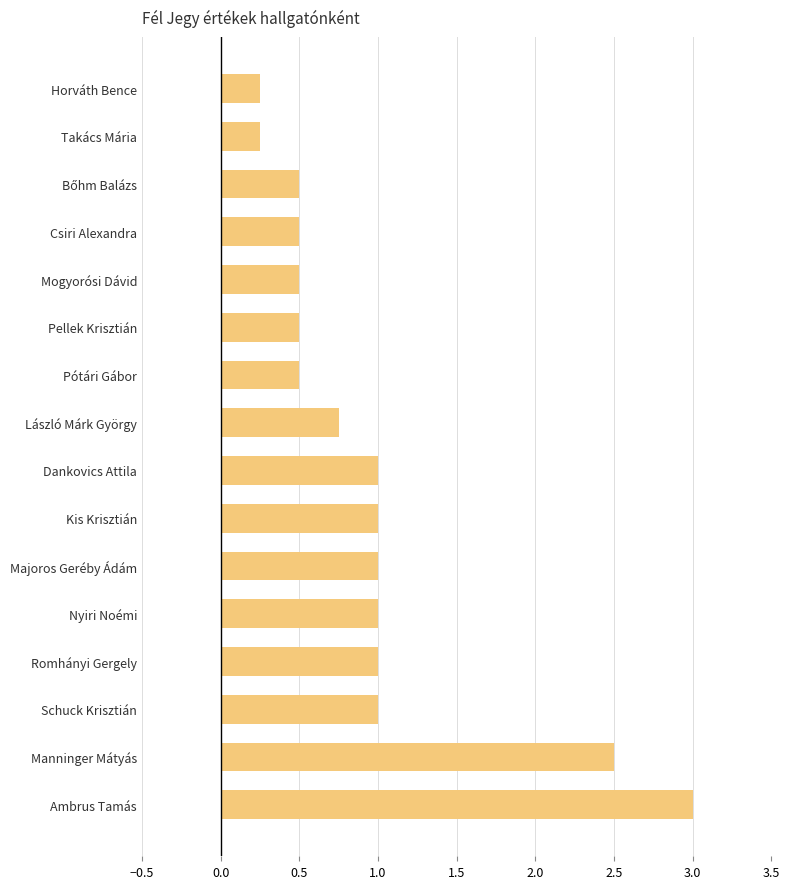

The value at Manninger Mátyás is 2.5. True or false?

True